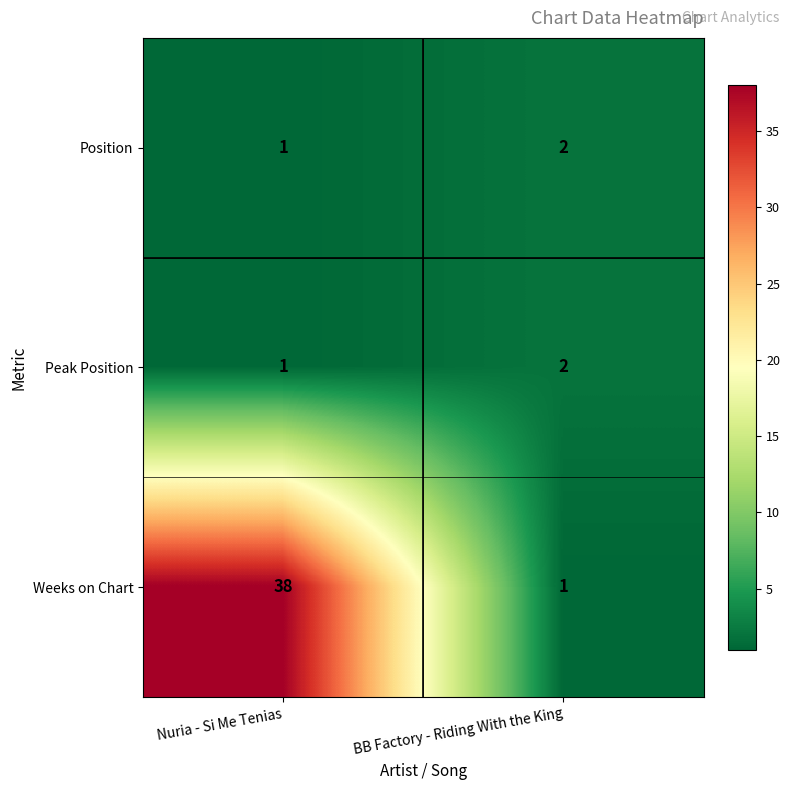

Which category has the highest value across all series?

Nuria - Si Me Tenias